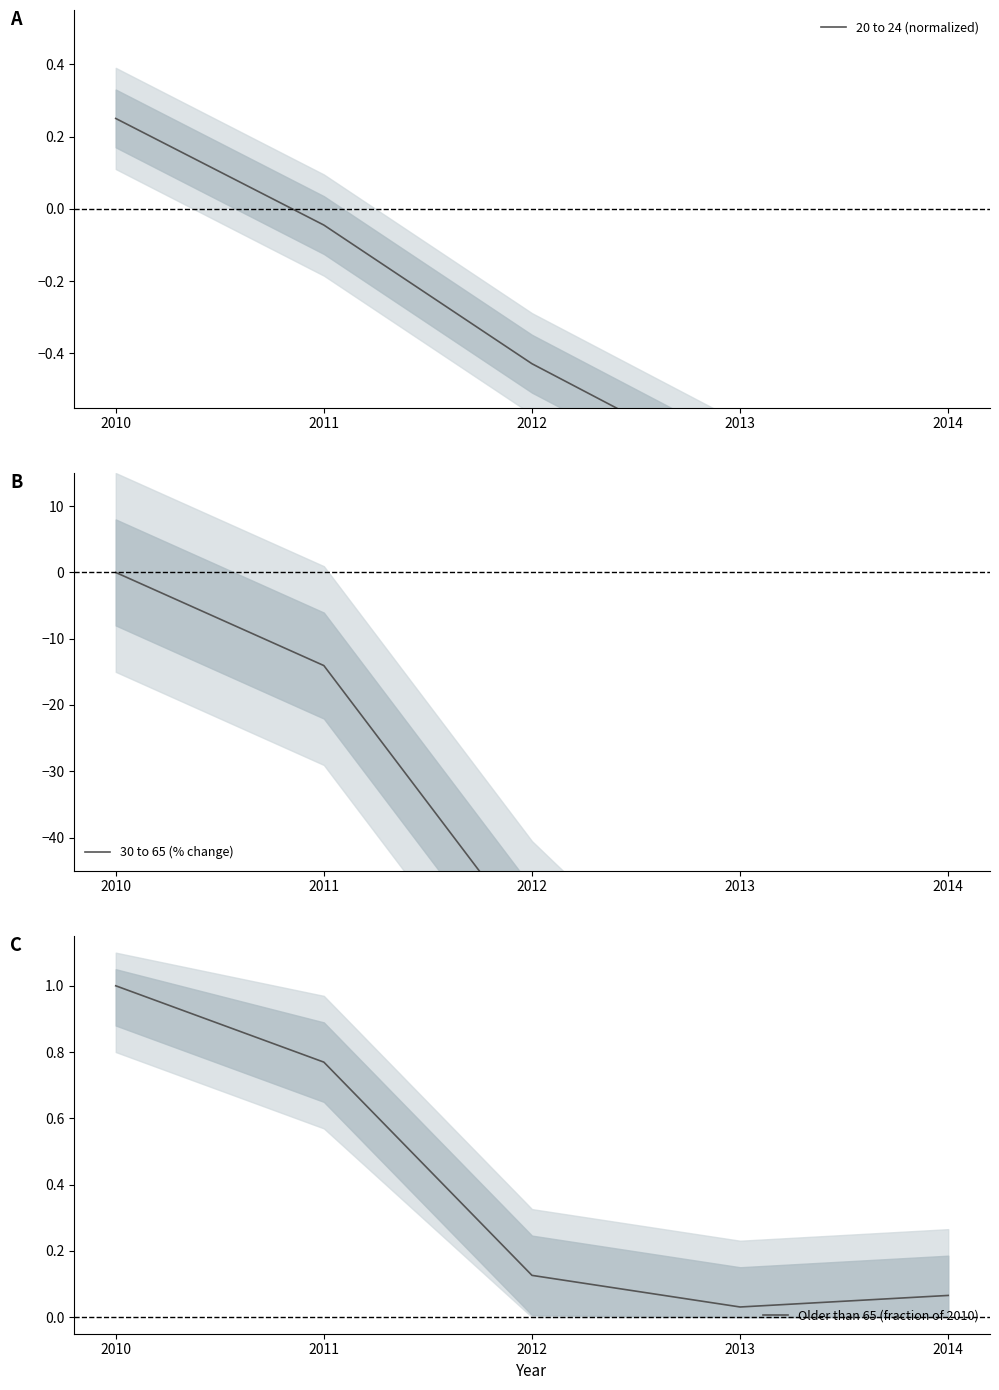

Reading right to left, transcribe all the data shown in this chart.

20 to 24 (normalized): -0.7	-0.7	-0.4	-0.0	0.2
30 to 65 (% change): -93.5	-85.6	-55.5	-14.1	0.0
Older than 65 (fraction of 2010): 0.1	0.0	0.1	0.8	1.0